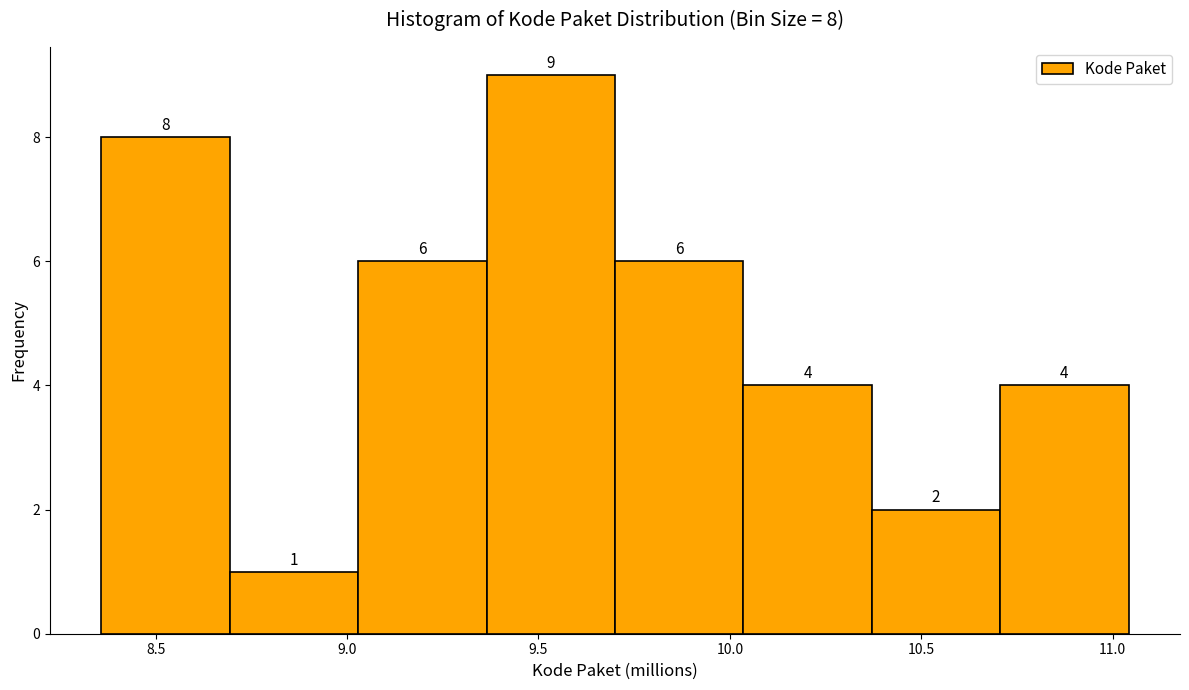

Which range on the x-axis has the tallest bar?

9.35 to 9.70